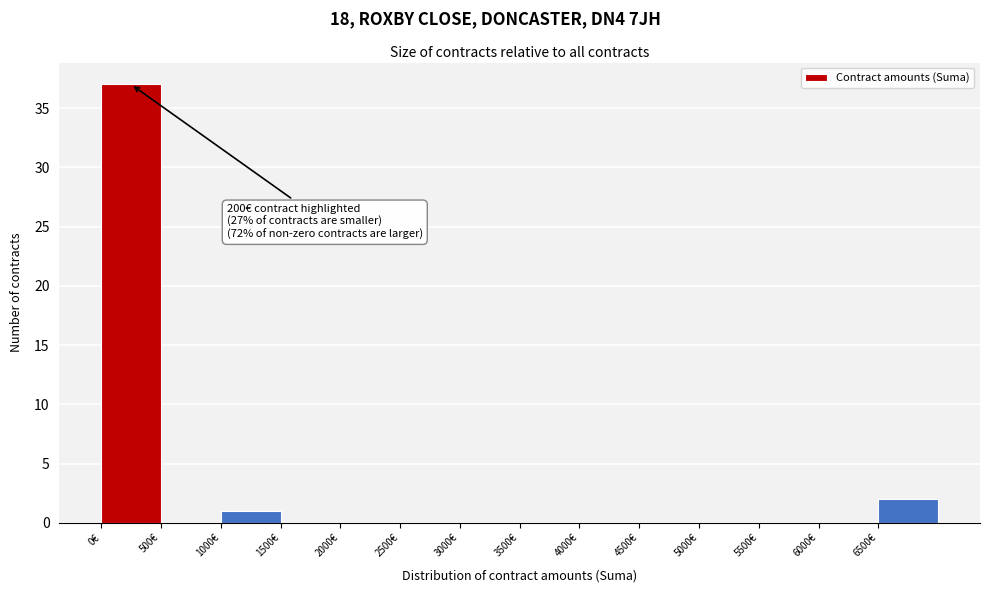

Over which range of the x-axis is the bar tallest?

0 to 500